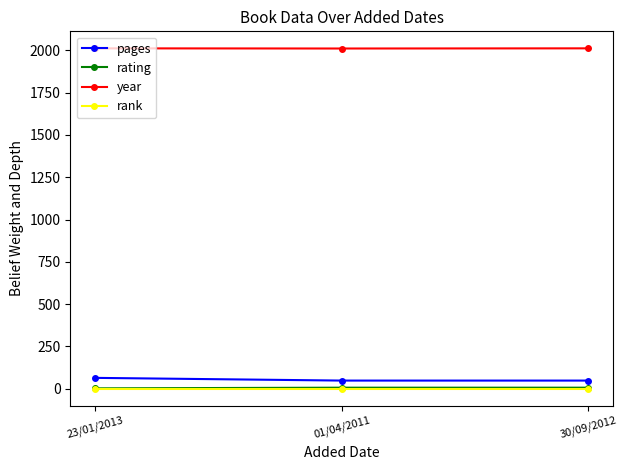

Is it true that rank equals 1 at 23/01/2013?

True